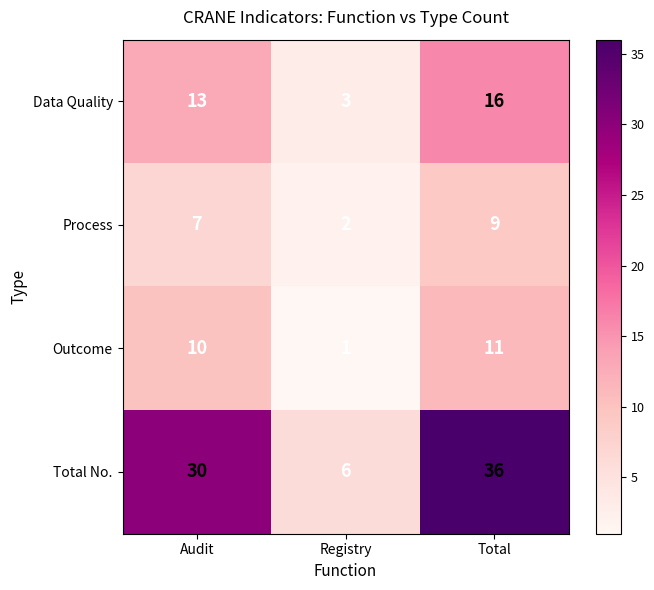

True or false: Process has a value of 7 at Audit.

True